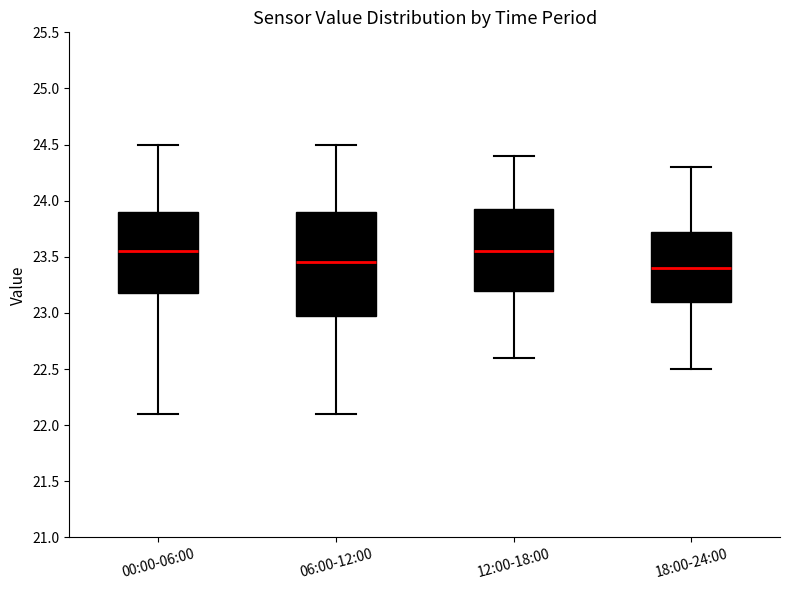

Reading left to right, transcribe this box plot: for each box, give where its median line is, the range the box spans, and where its two whiskers end, as read against the y-axis. The values are not printed on the chart, so give them approximately, as read against the axis.

00:00-06:00: median 23.55, box 23.20 to 23.90, whiskers 22.10 to 24.50
06:00-12:00: median 23.45, box 23.00 to 23.90, whiskers 22.10 to 24.50
12:00-18:00: median 23.55, box 23.20 to 23.95, whiskers 22.60 to 24.40
18:00-24:00: median 23.40, box 23.10 to 23.75, whiskers 22.50 to 24.30